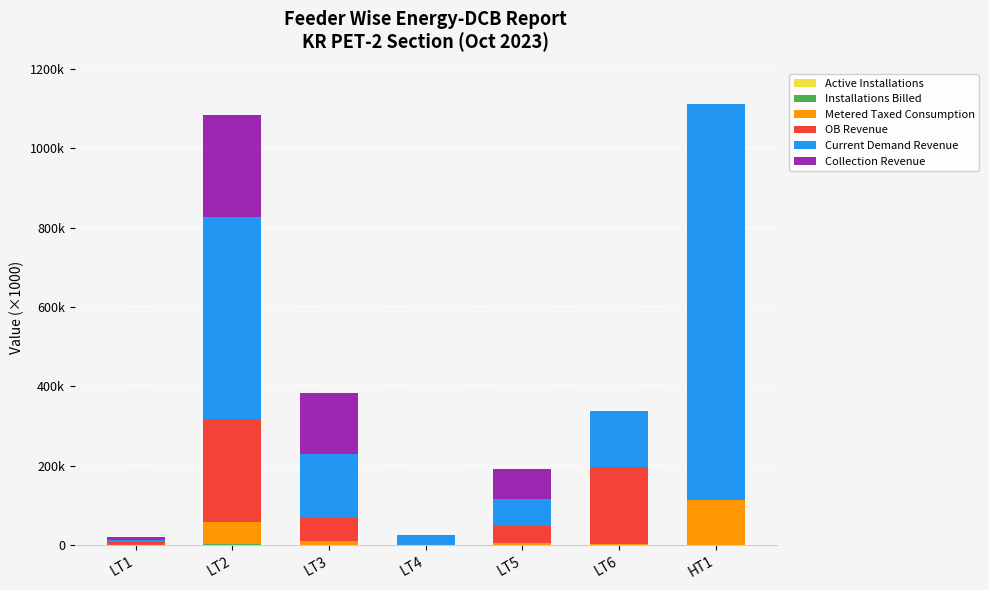

Between LT4 and LT2, which is larger?

LT2